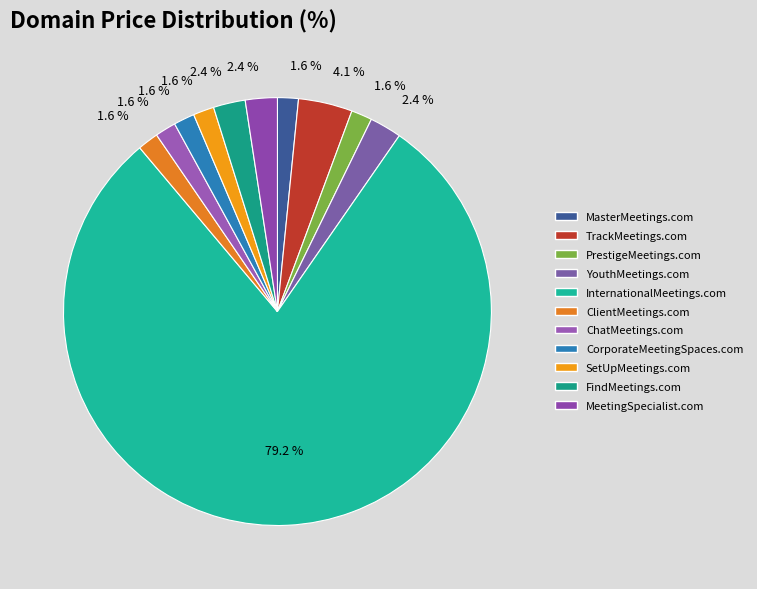

Count the number of slices in the pie.

11